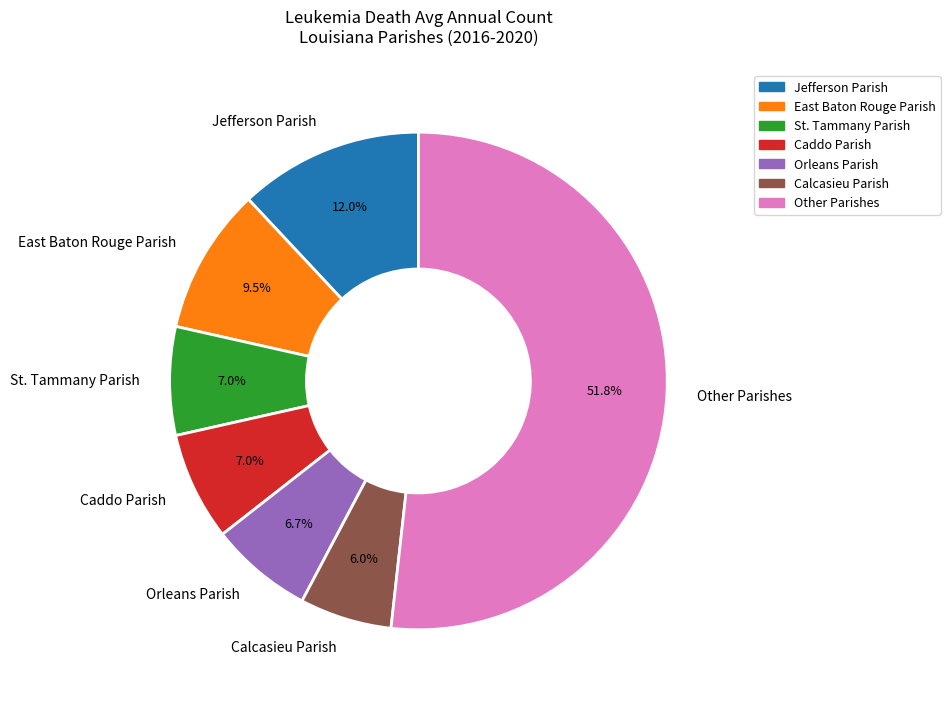

How many segments does this pie chart have?

7